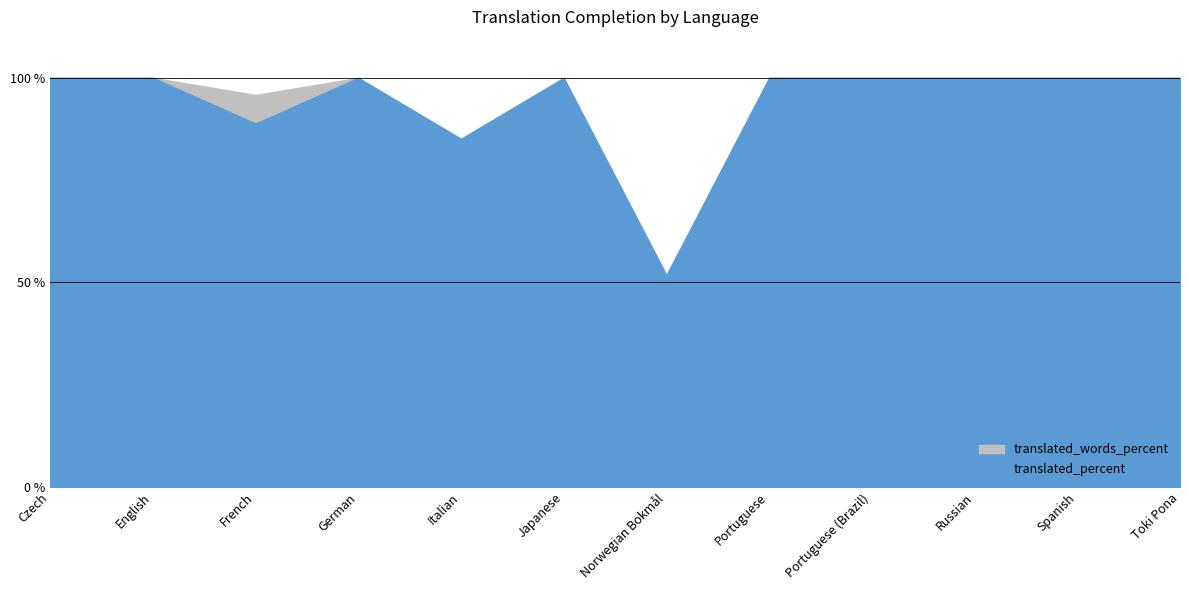

Where is translated_percent nearest to the value 75?

Italian